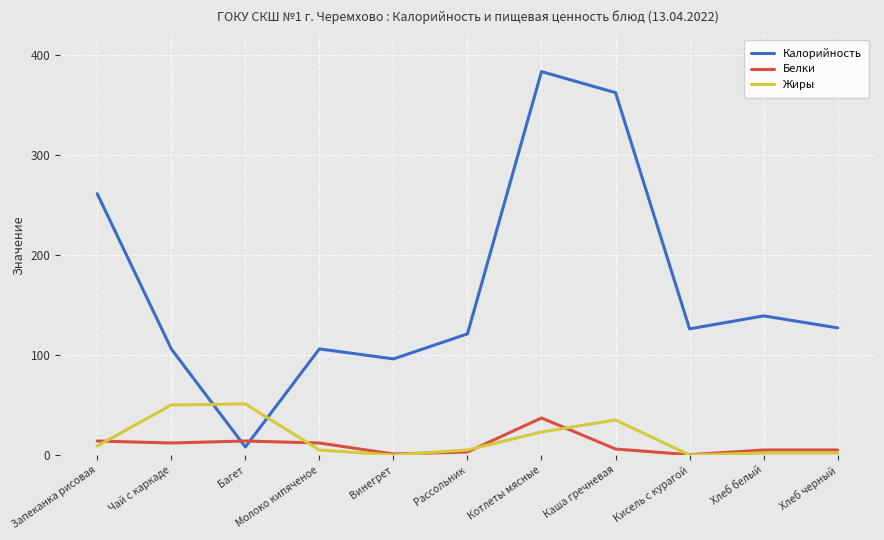

The value of Жиры at Запеканка рисовая is 9.0. True or false?

True